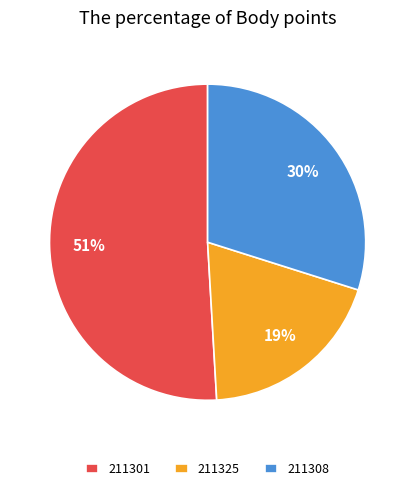

Combined, do 211325 and 211301 account for over 50%?

Yes